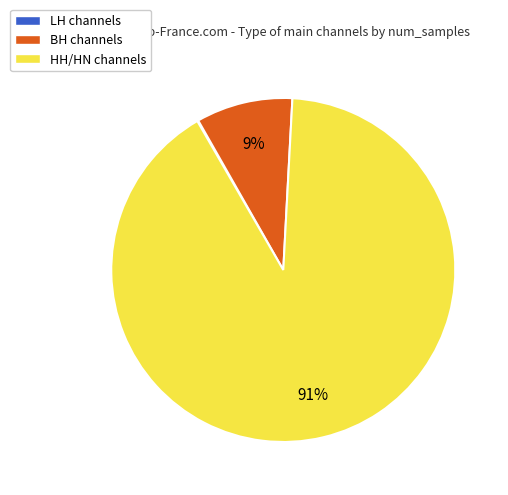

Which has a higher value, BH channels or HH/HN channels?

HH/HN channels